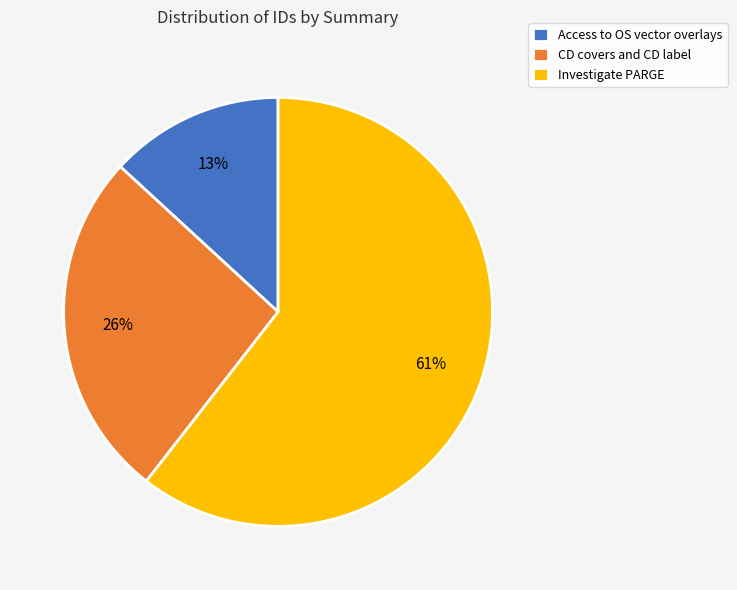

Combined, do CD covers and CD label and Investigate PARGE account for over 50%?

Yes